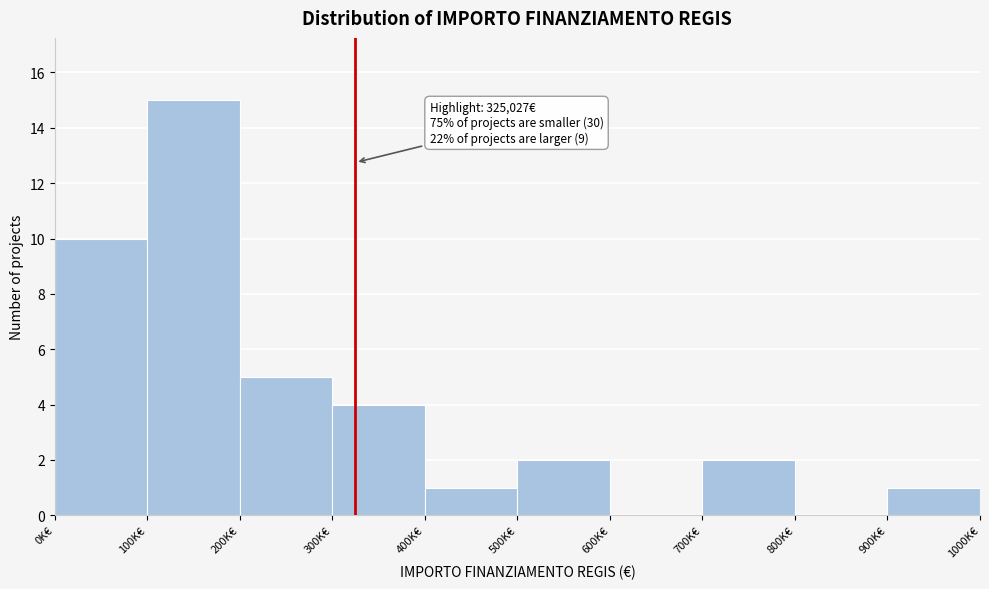

Reading right to left, list all the values displayed in this chart.

900K€=1	800K€=0	700K€=2	600K€=0	500K€=2	400K€=1	300K€=4	200K€=5	100K€=15	0K€=10